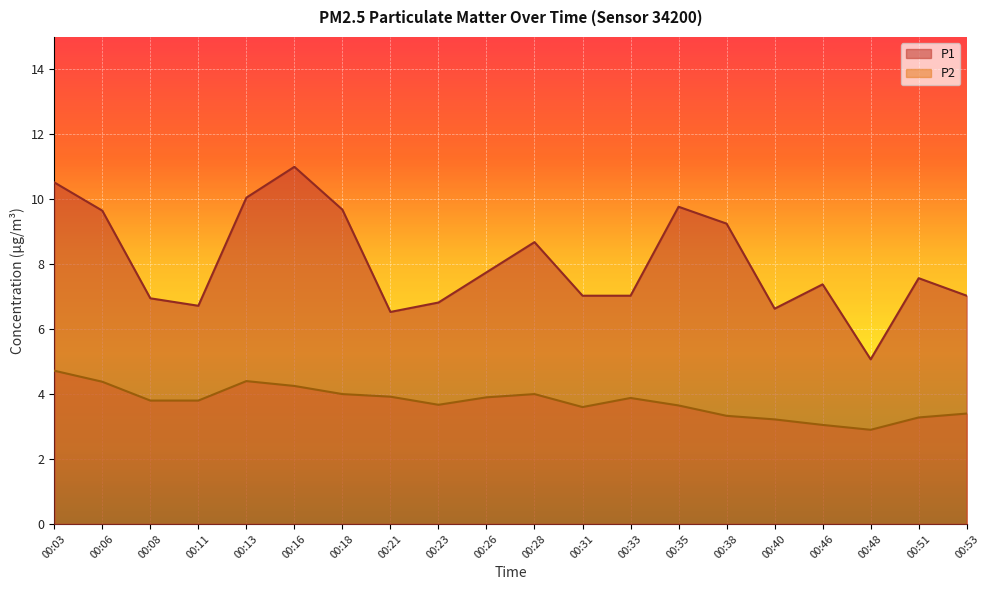

Which series has the largest range (max minus min)?

P1